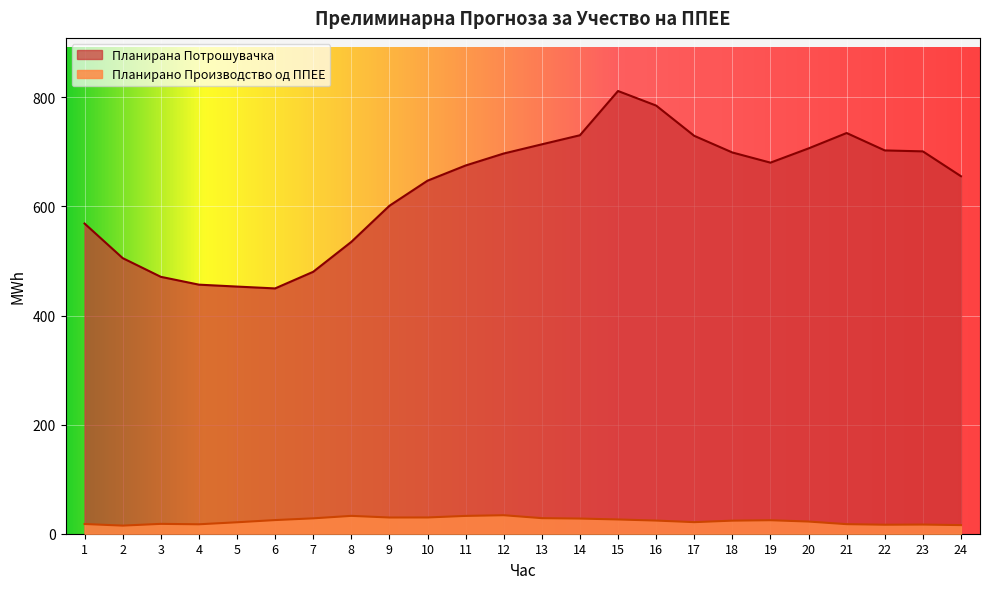

True or false: Планирана Потрошувачка and Планирано Производство од ППЕЕ cross at least once.

False